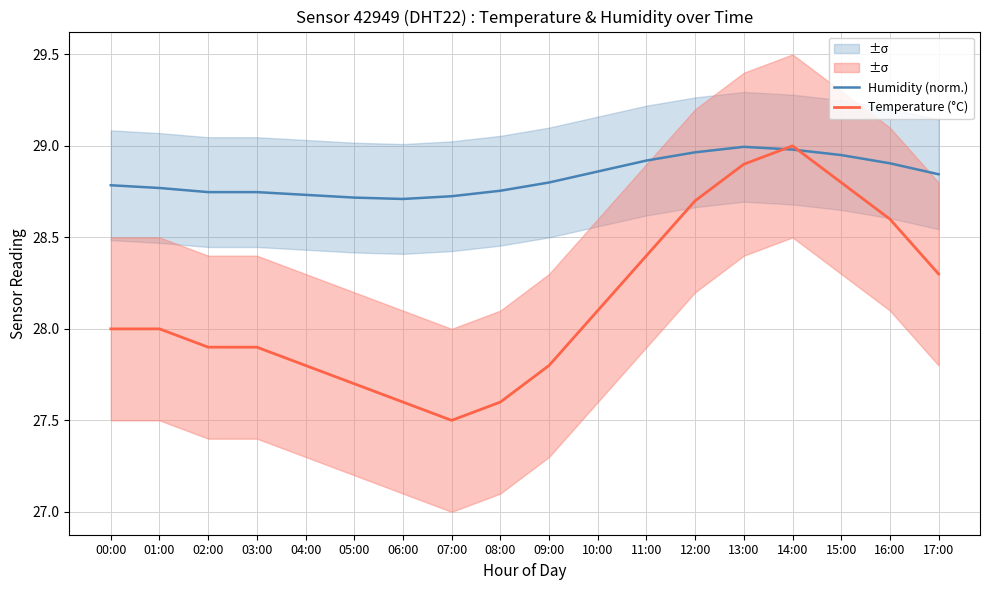

Does the chart have visible grid lines?

Yes